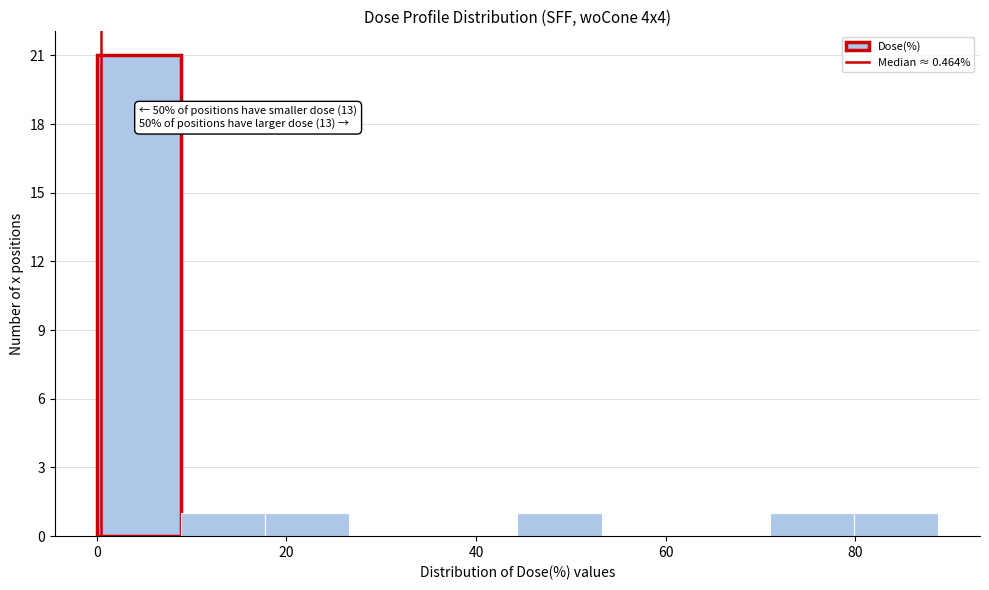

Over which range of the x-axis is the bar tallest?

0 to 8